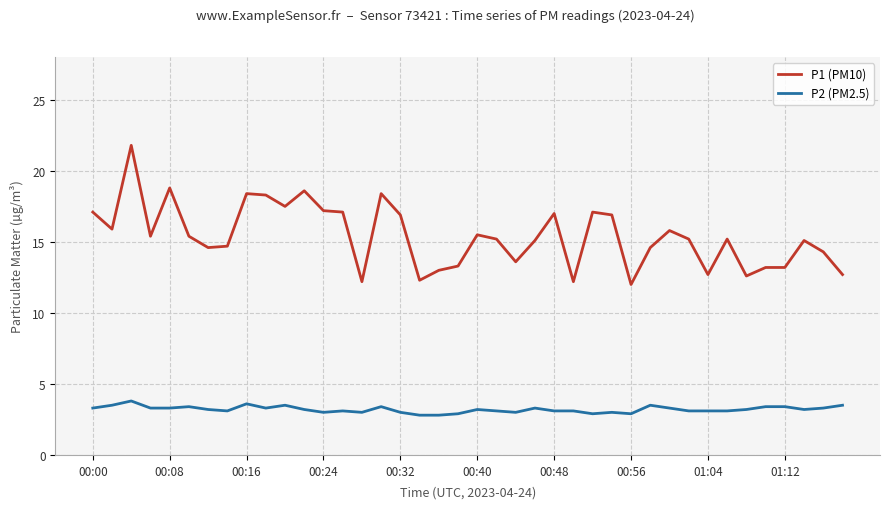

Rank the series by their maximum value, from lowest to highest.

P2 (PM2.5), P1 (PM10)